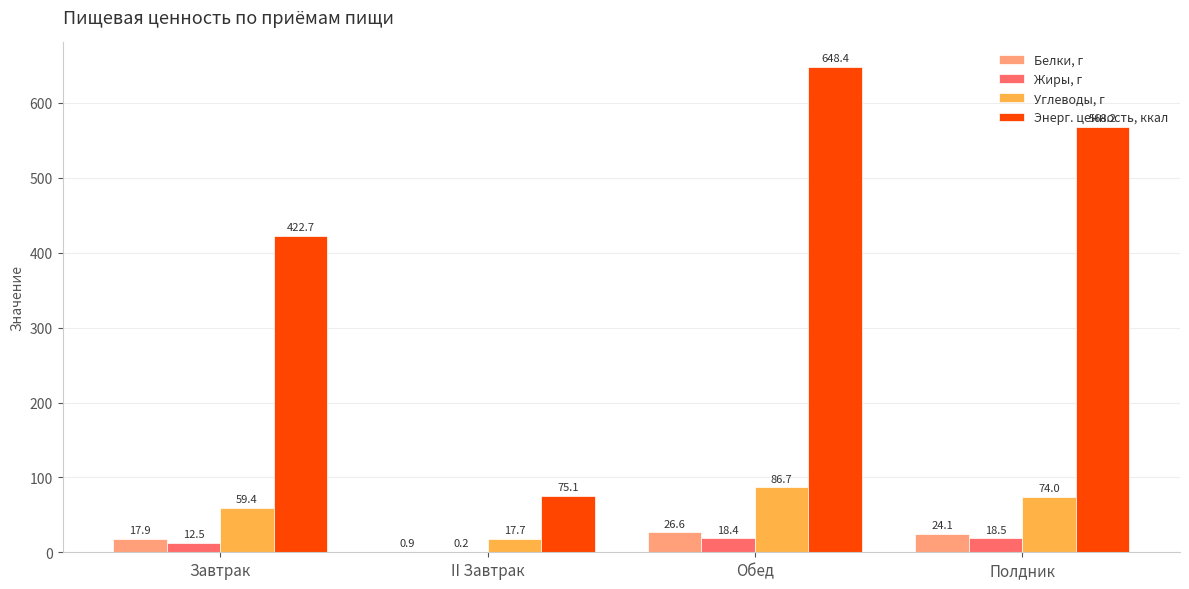

At which category is the sum across all series the highest?

Обед